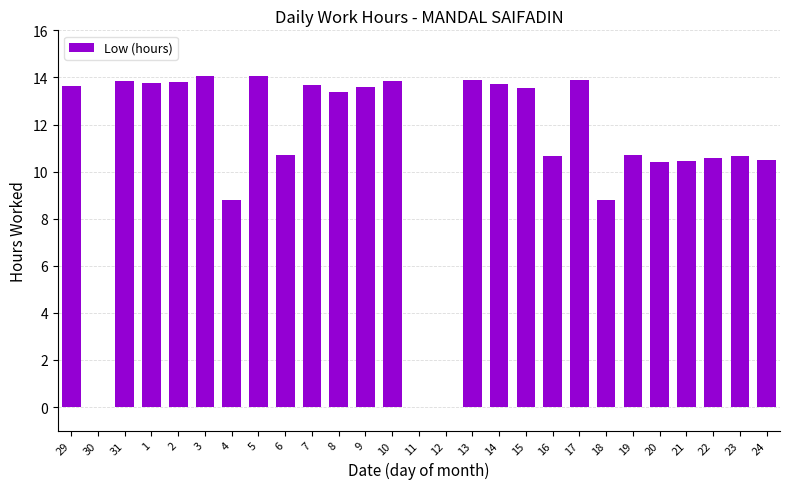

What is the average value?

10.9